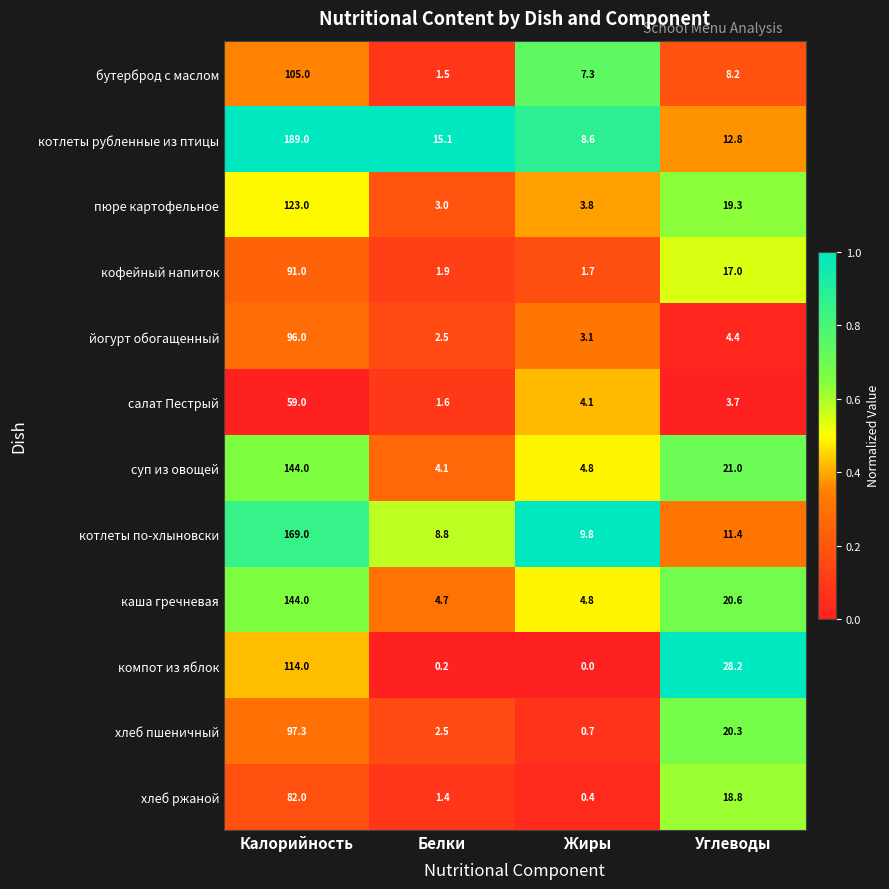

What is the difference between the maximum and minimum values in the компот из яблок series?

114.0